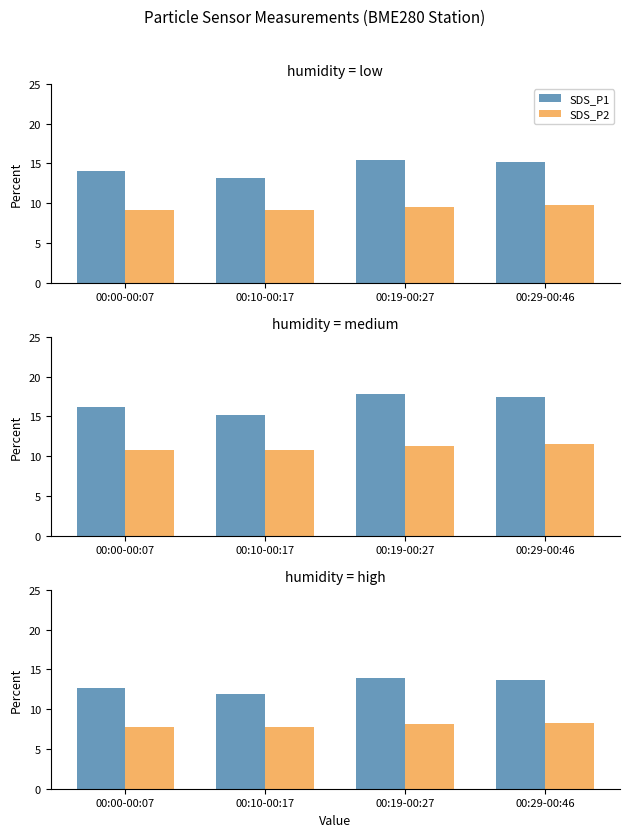

At 00:00-00:07, list the series in order from smallest to largest.

SDS_P2, SDS_P1